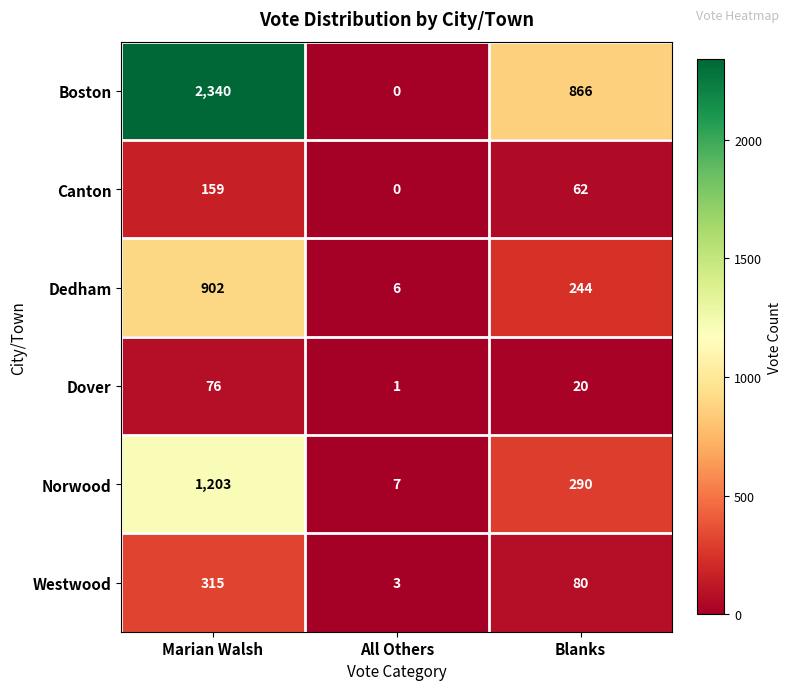

What is the difference between the highest and lowest values at Marian Walsh?

2264